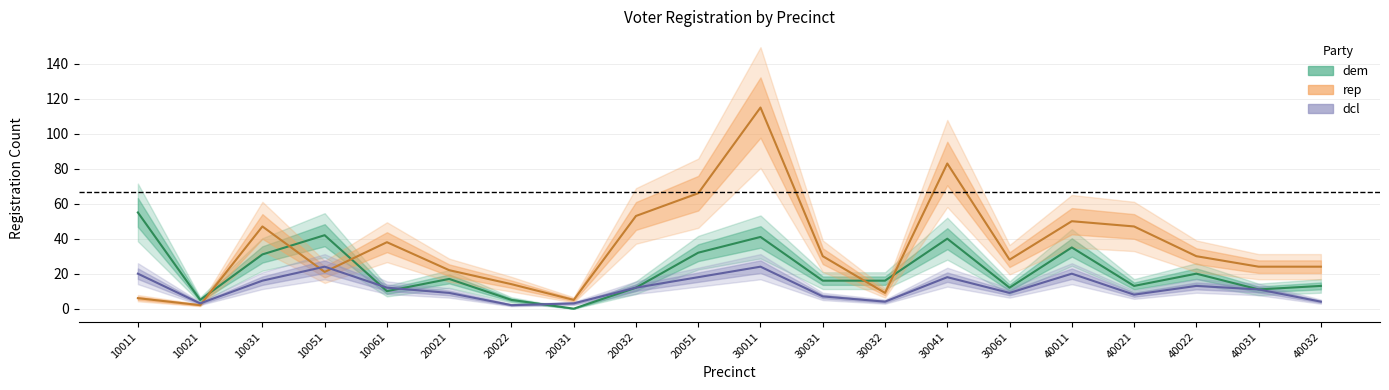

What is the maximum value for rep?

115